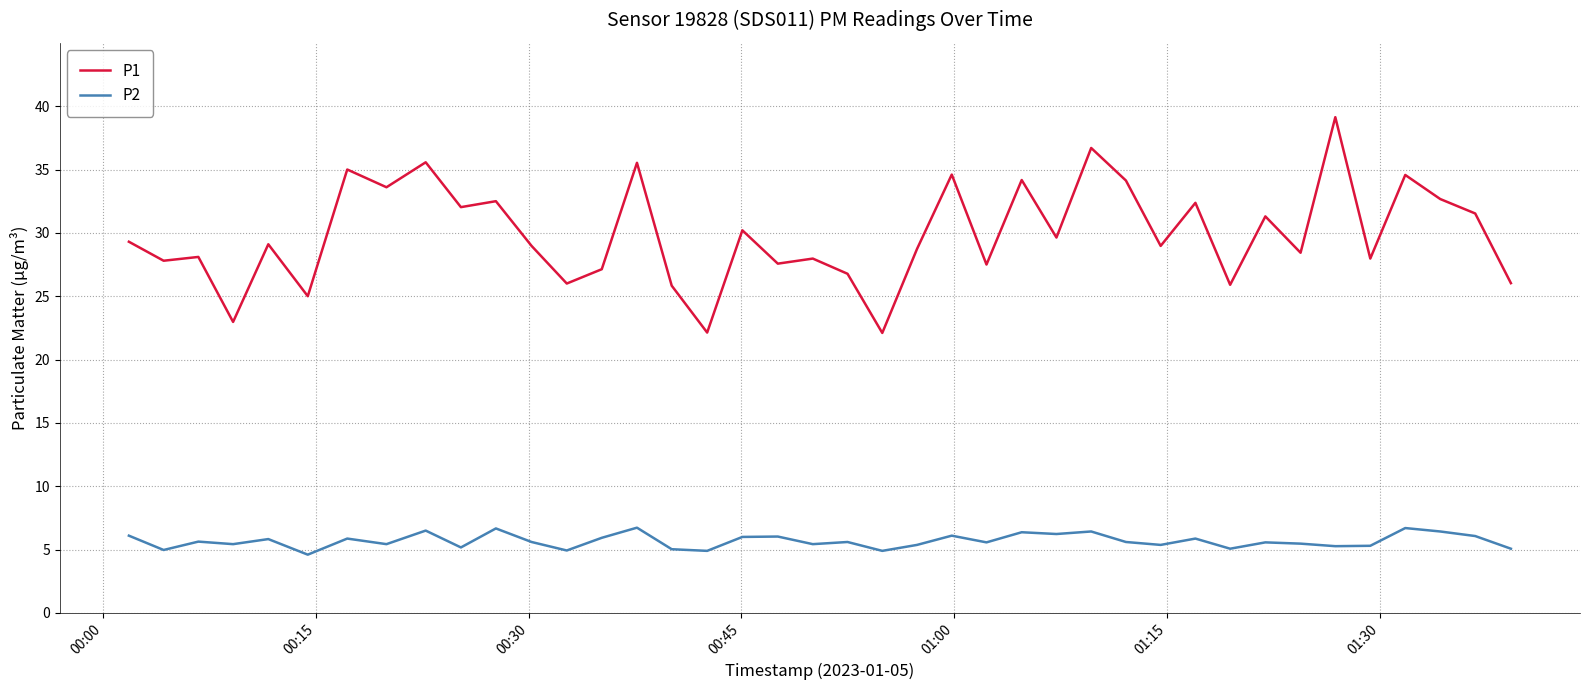

Which series has the largest range (max minus min)?

P1